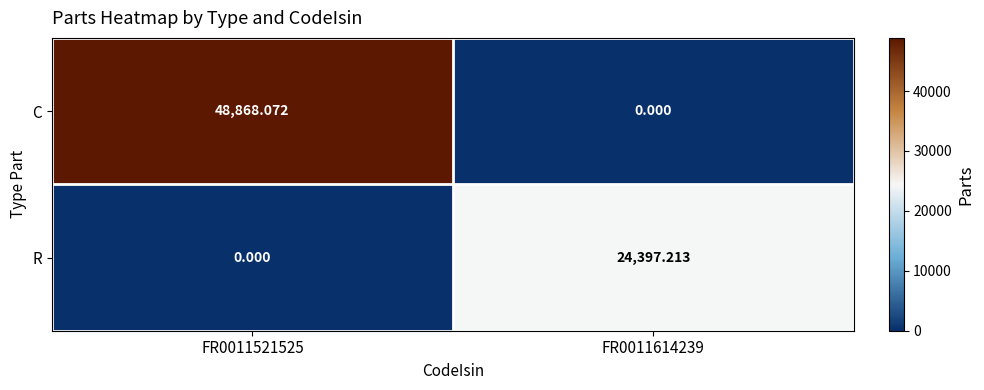

Between FR0011521525 and FR0011614239, which series saw the biggest shift?

C